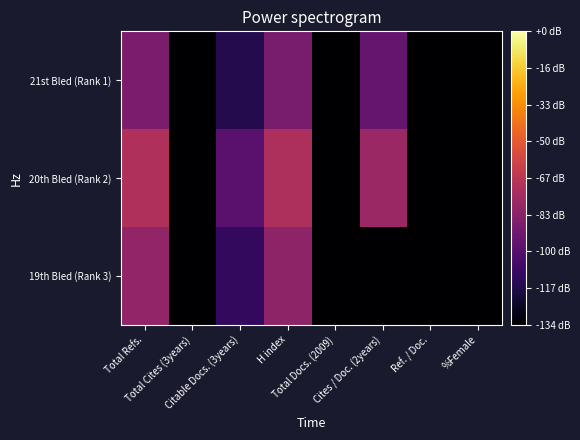

What is the spread (max minus min) of values at Cites / Doc. (2years)?

56